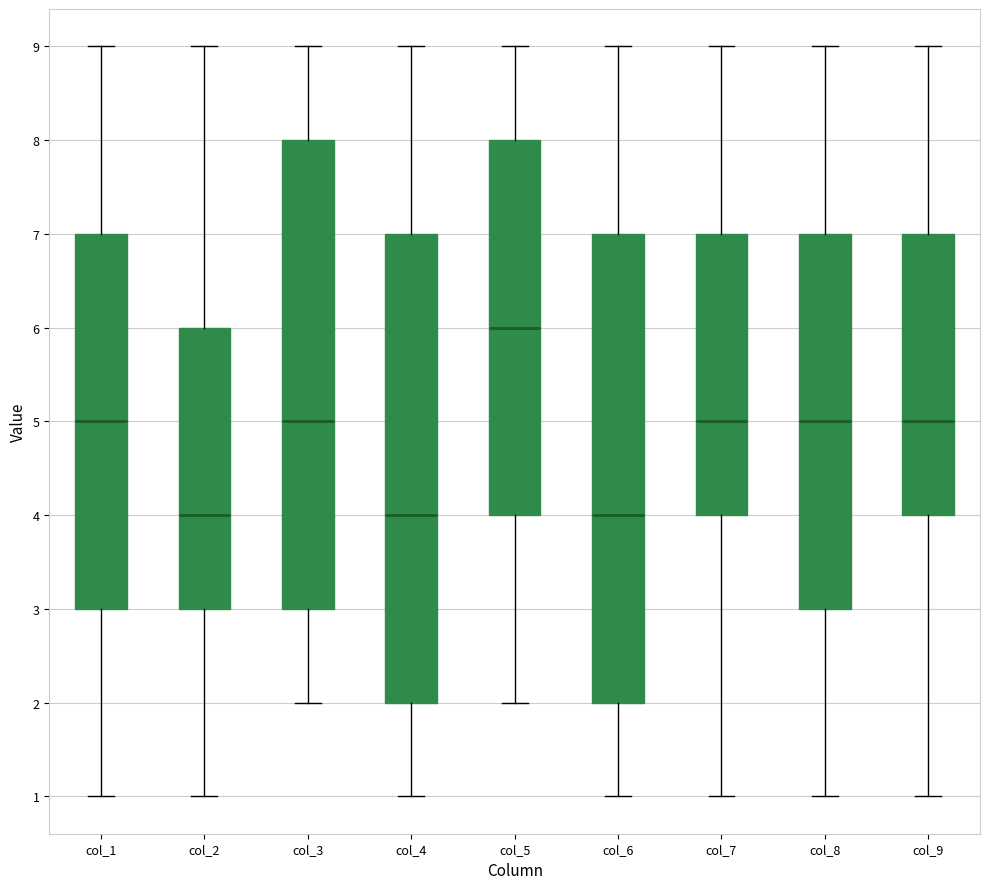

Reading left to right, read every box against the y-axis: the position of its median line, the range the box covers, and the ends of its whiskers. The values are not printed on the chart, so give them approximately, as read against the axis.

col_1: median 5, box 3 to 7, whiskers 1 to 9
col_2: median 4, box 3 to 6, whiskers 1 to 9
col_3: median 5, box 3 to 8, whiskers 2 to 9
col_4: median 4, box 2 to 7, whiskers 1 to 9
col_5: median 6, box 4 to 8, whiskers 2 to 9
col_6: median 4, box 2 to 7, whiskers 1 to 9
col_7: median 5, box 4 to 7, whiskers 1 to 9
col_8: median 5, box 3 to 7, whiskers 1 to 9
col_9: median 5, box 4 to 7, whiskers 1 to 9